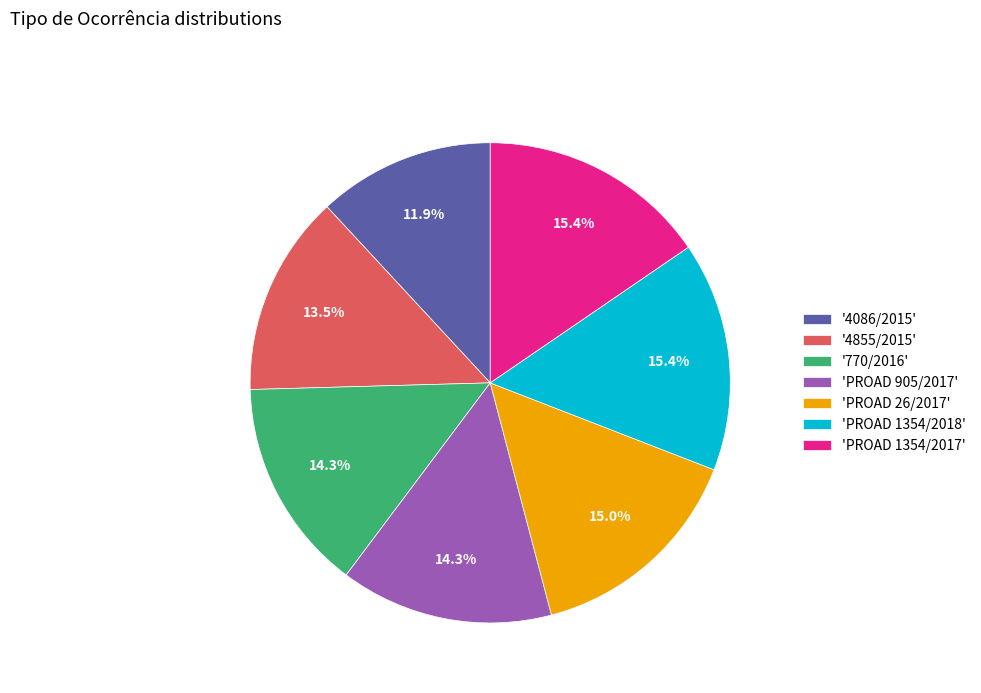

Which category has the smallest portion of the pie?

'4086/2015'